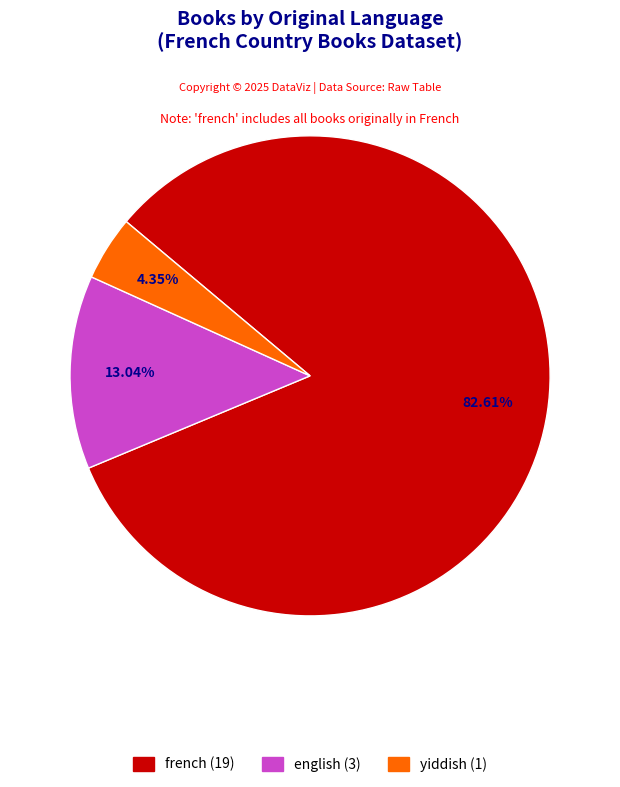

Does yiddish represent more than half of the total?

No